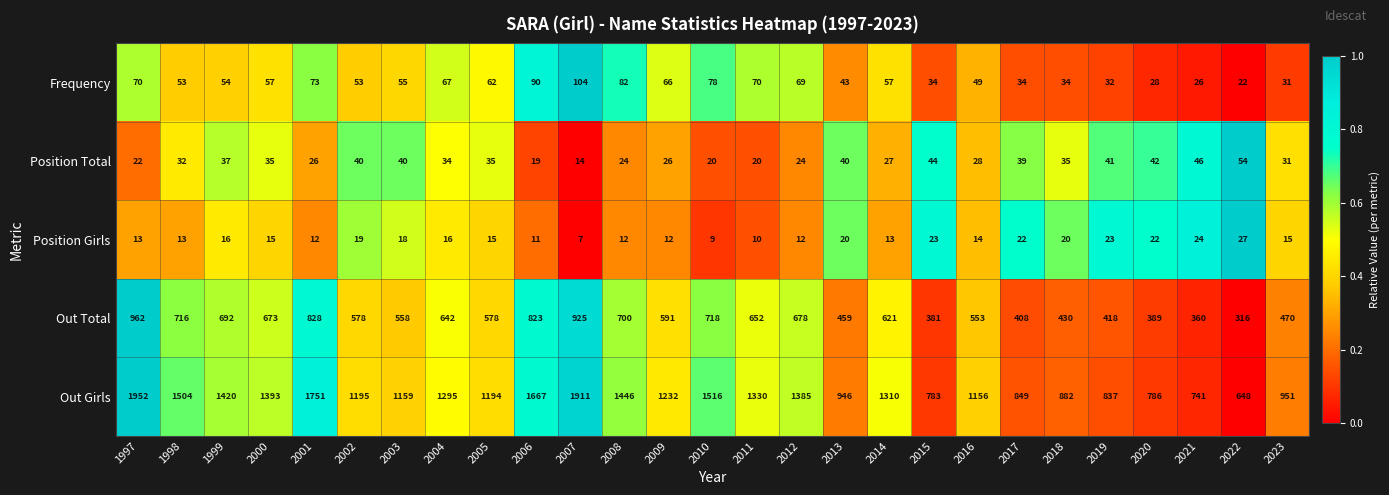

List the series in order of their peak value, lowest first.

Position Girls, Position Total, Frequency, Out Total, Out Girls